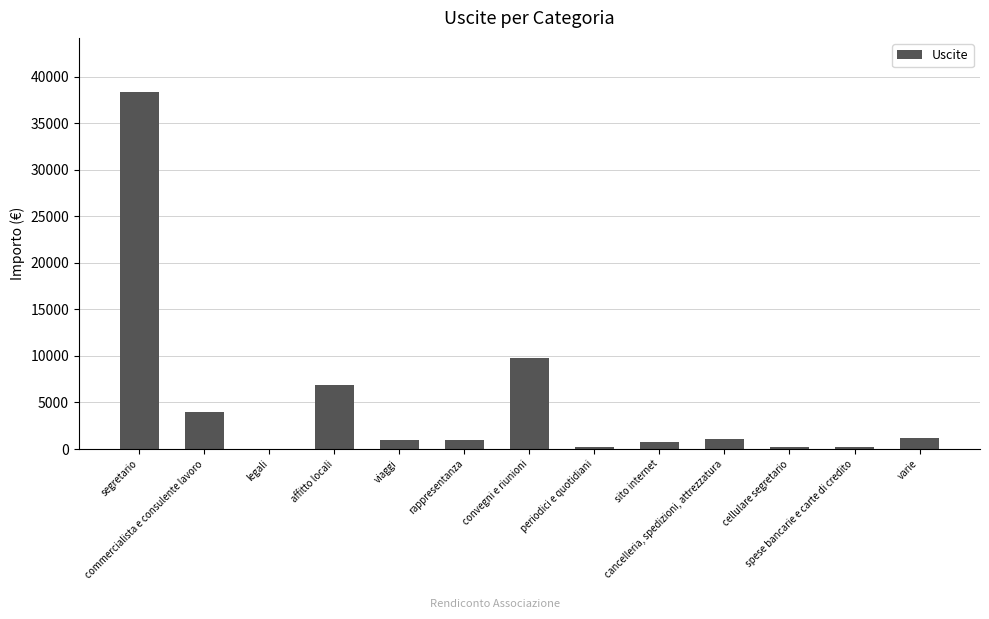

Count the number of data series in this chart.

1